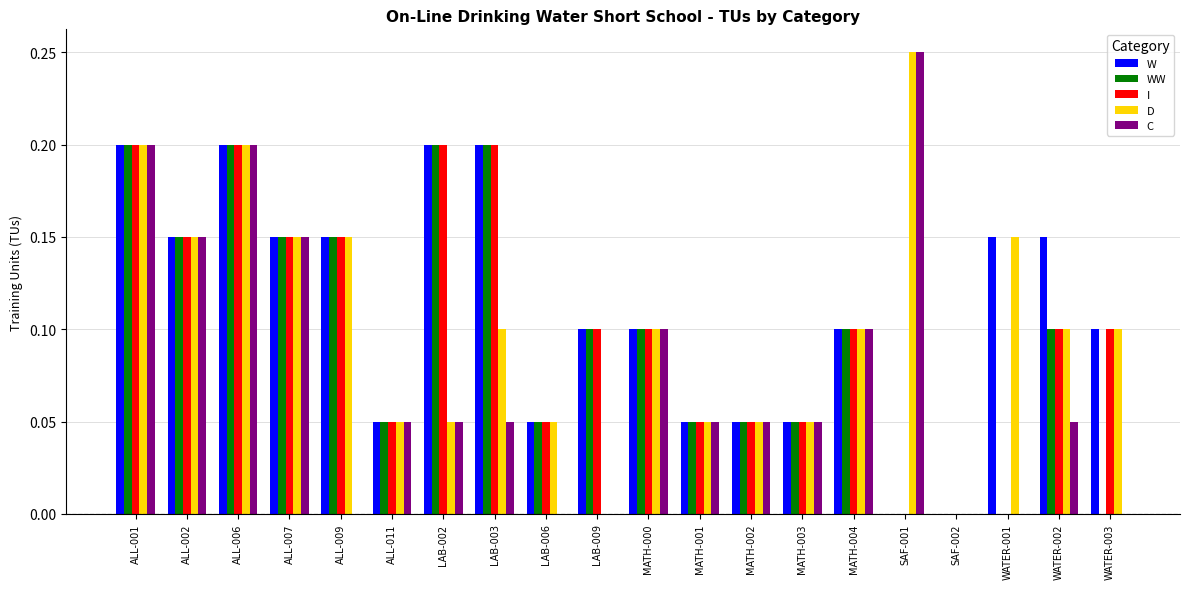

Is it true that C equals 0.1 at MATH-002?

True